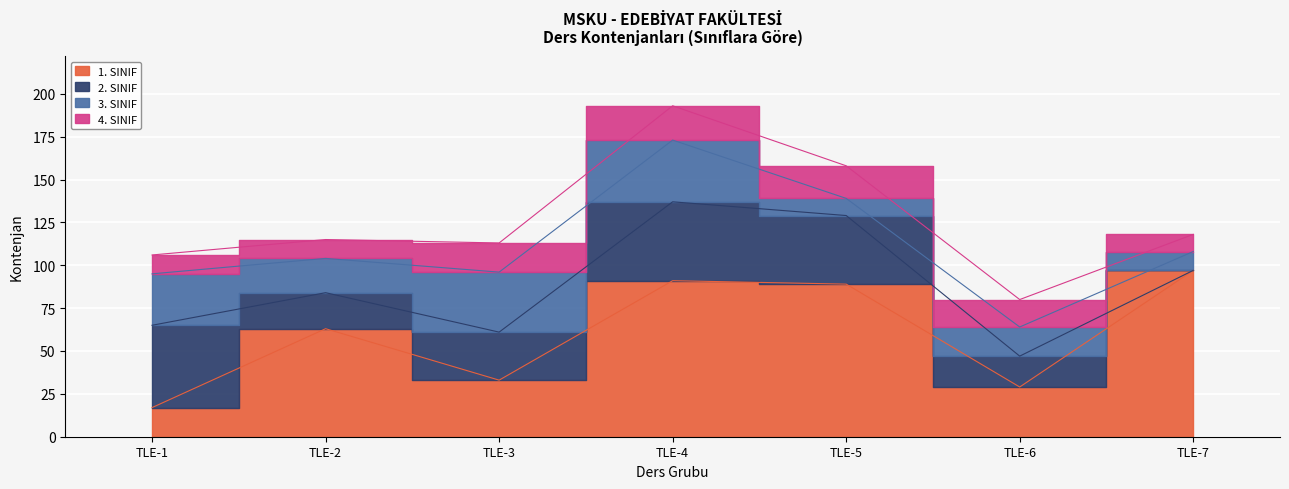

At which category does 3. SINIF reach its first local valley?

TLE-2